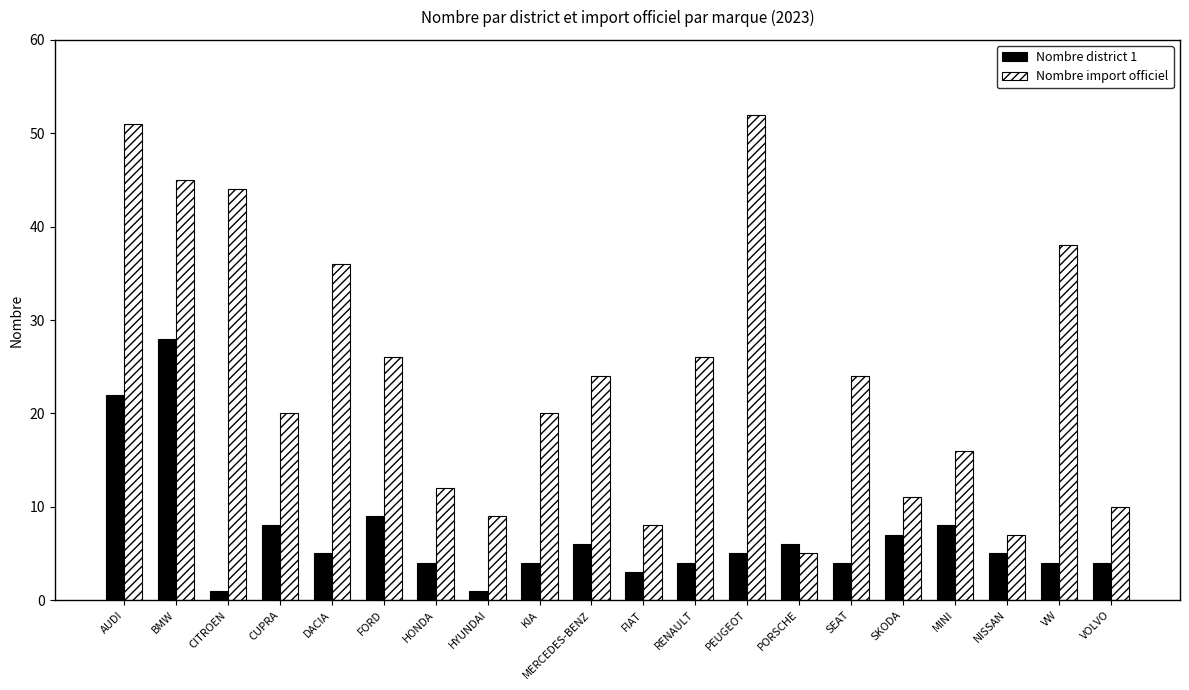

Does the chart contain stacked bars?

No